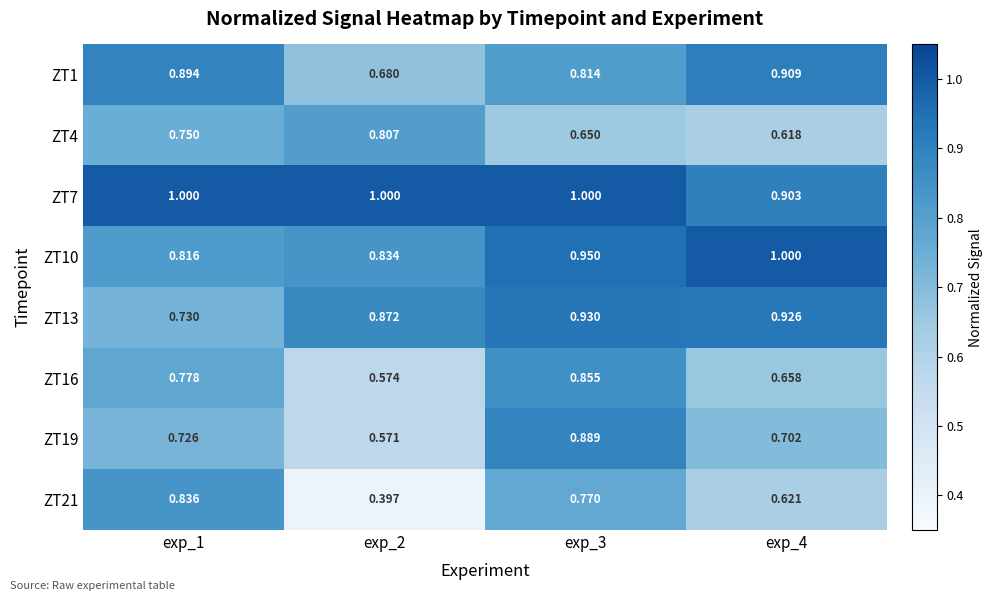

Is the value of ZT10 at exp_4 greater than the value of ZT19 at exp_1?

Yes